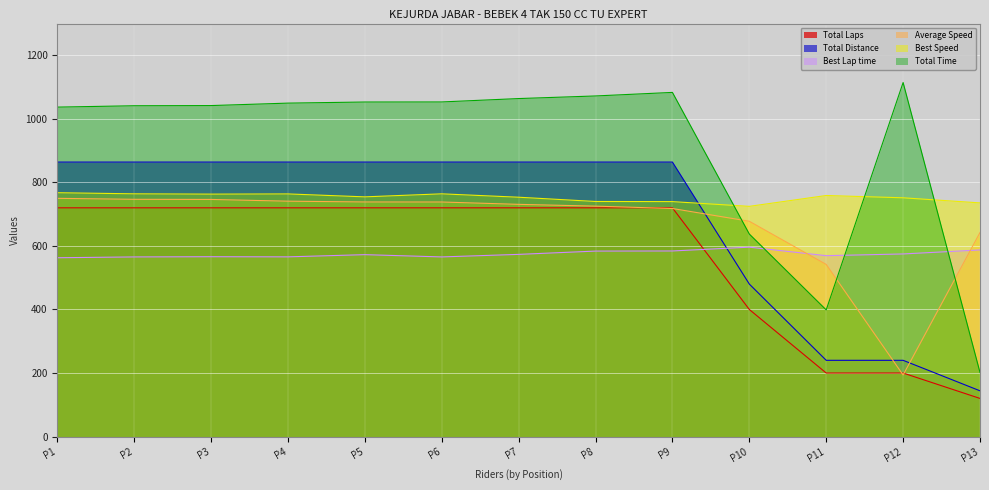

How many values in the Average Speed series exceed 730?

7